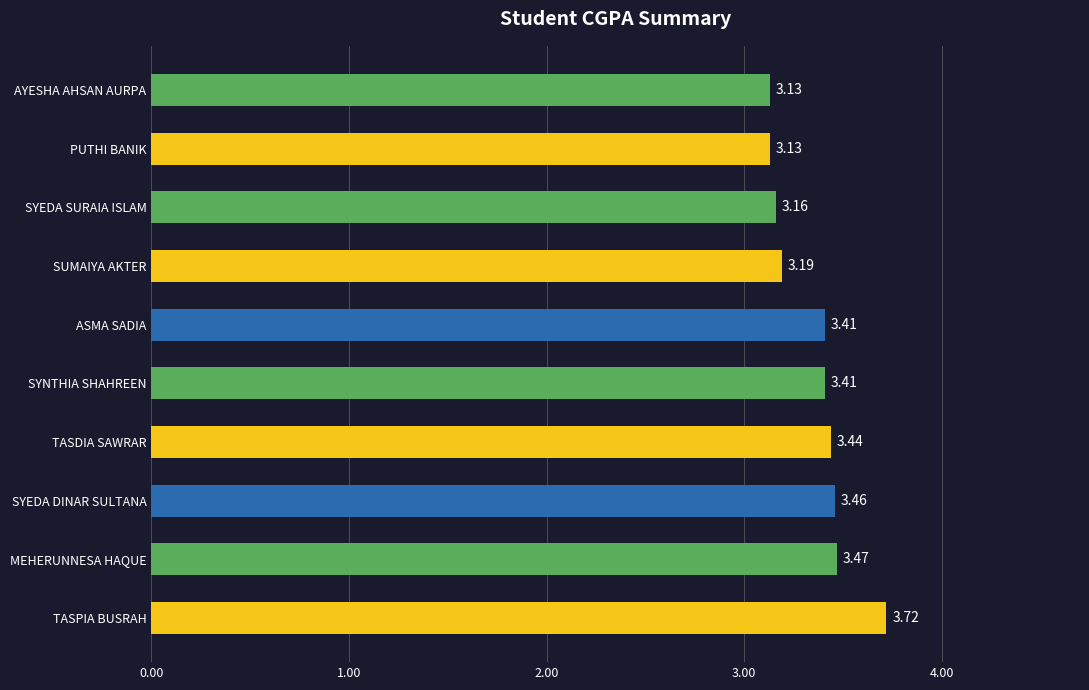

What is the difference between the maximum and minimum values?

0.6